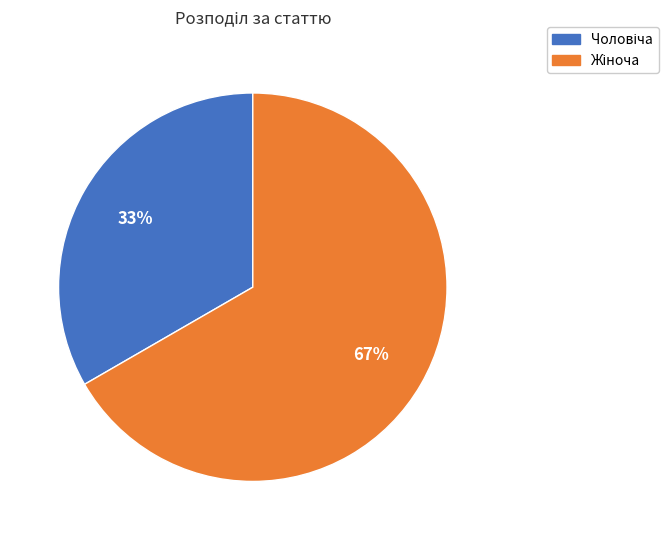

Does any single category account for the majority?

Yes